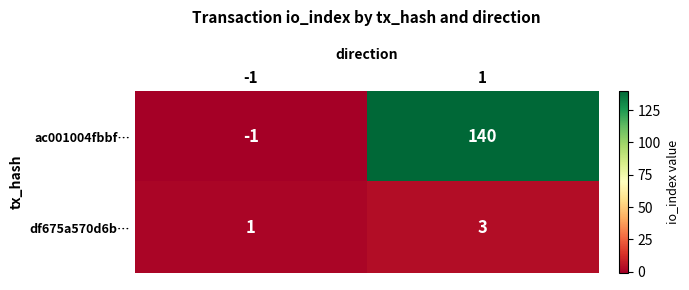

At how many categories does at least one series exceed 2?

1